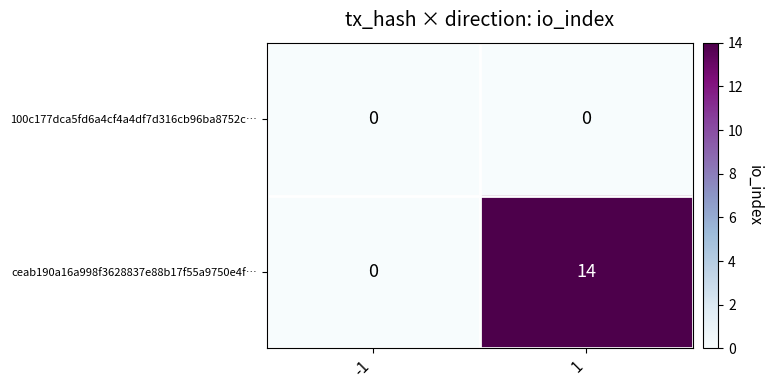

The value of 100c177dca5fd6a4cf4a4df7d316cb96ba8752c… at 1 is 0. True or false?

True